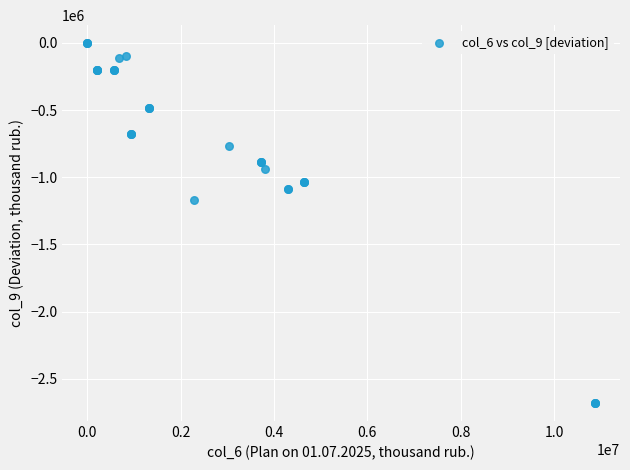

What Y value in the scatter plot is closest to -1341263?

-1167740.8